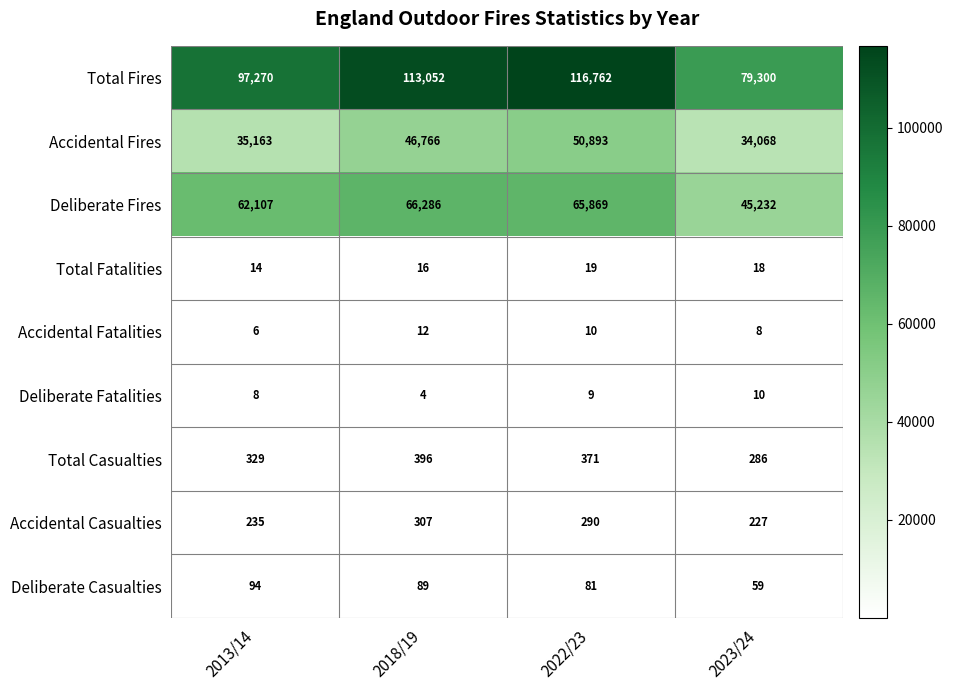

What is the difference between the maximum and minimum values in the Deliberate Casualties series?

35